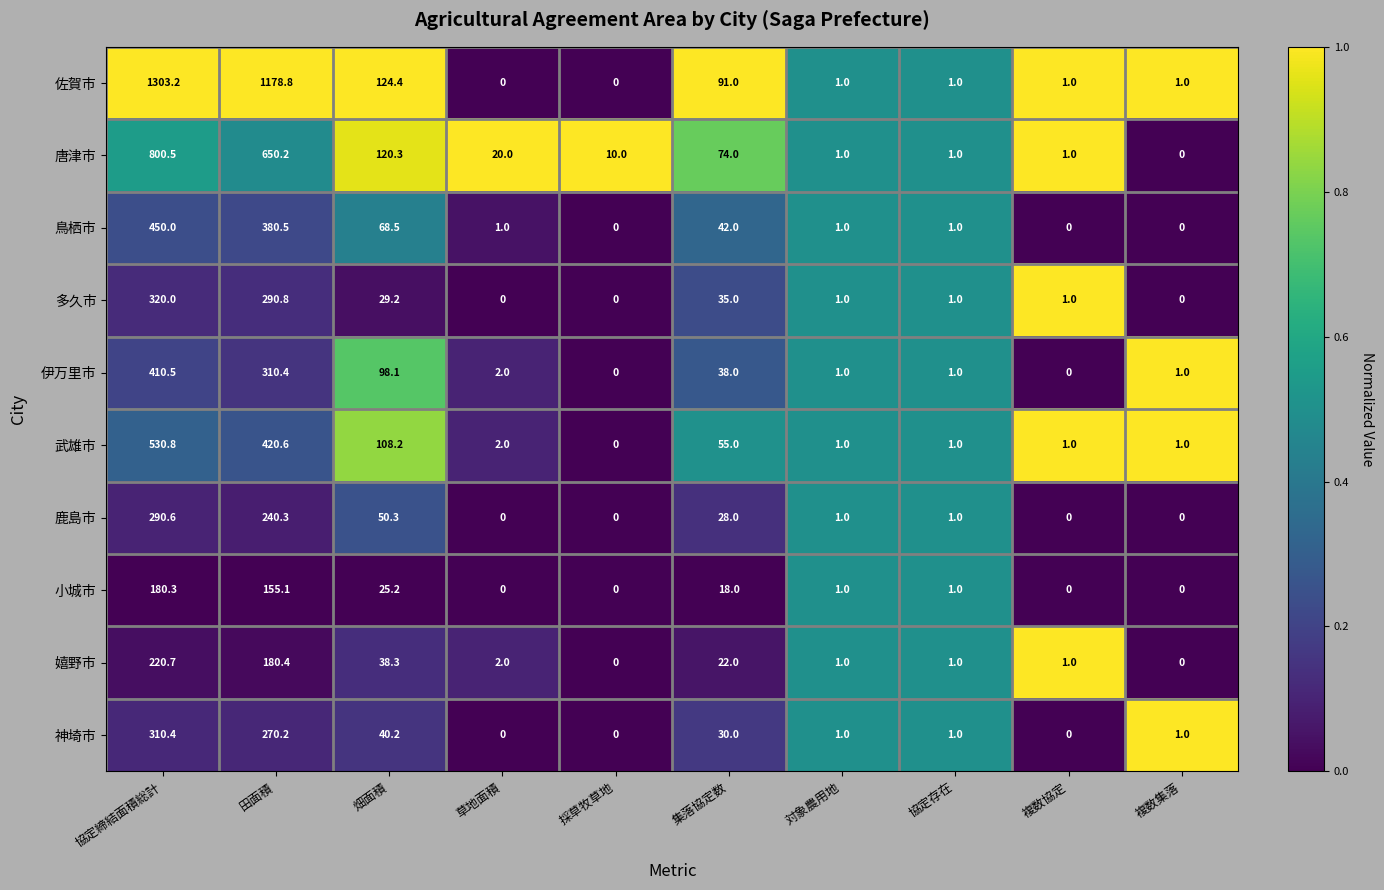

What is the greatest value displayed?

1303.2